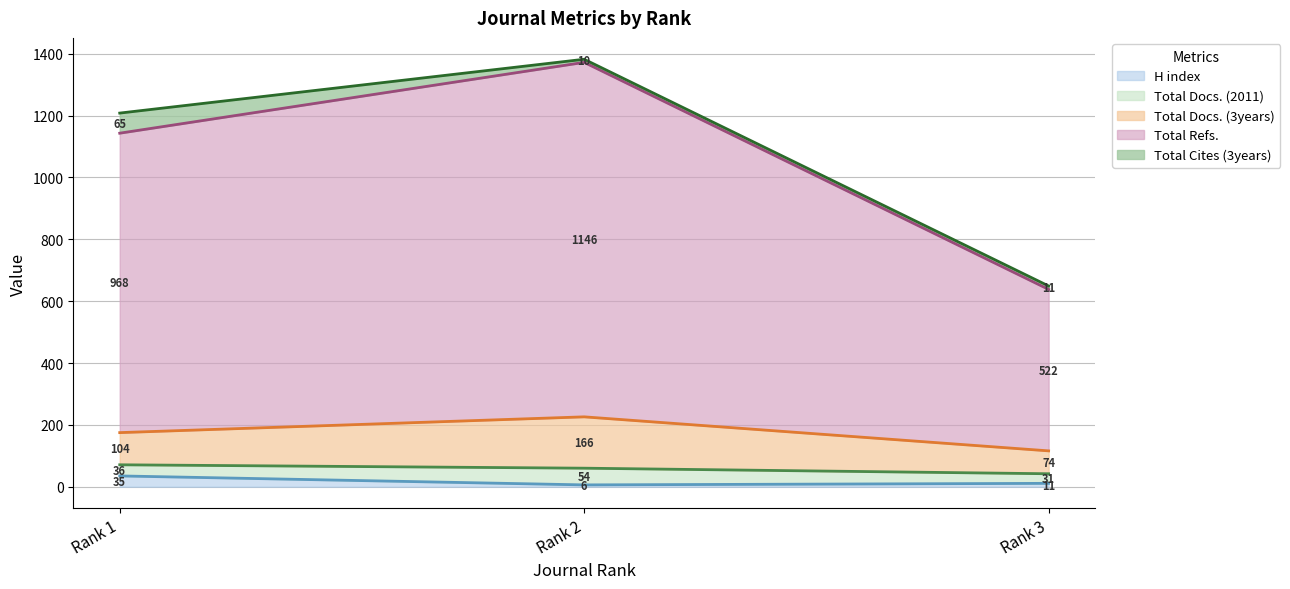

Rank the series by their maximum value, from highest to lowest.

Total Refs., Total Docs. (3years), Total Cites (3years), Total Docs. (2011), H index